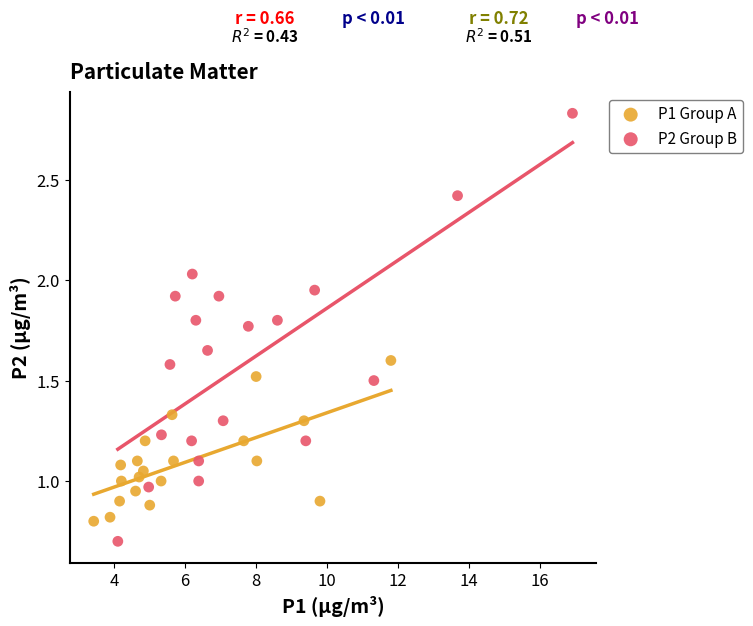

What are all the series names shown in the legend?

P1 Group A, P2 Group B